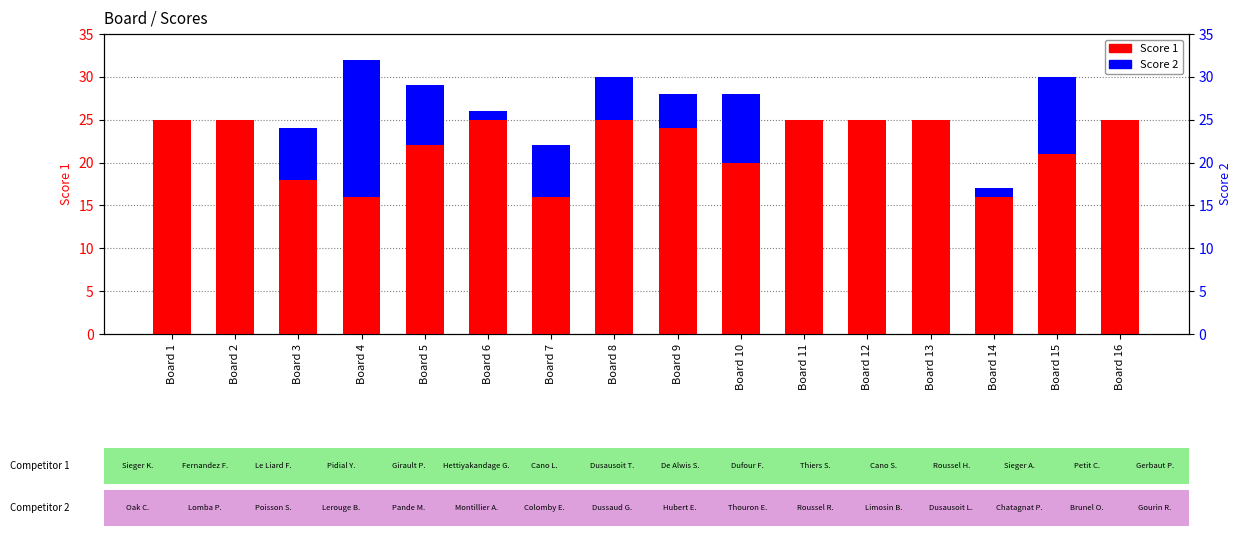

Count the Score 1 values in the range 20 to 25.

12